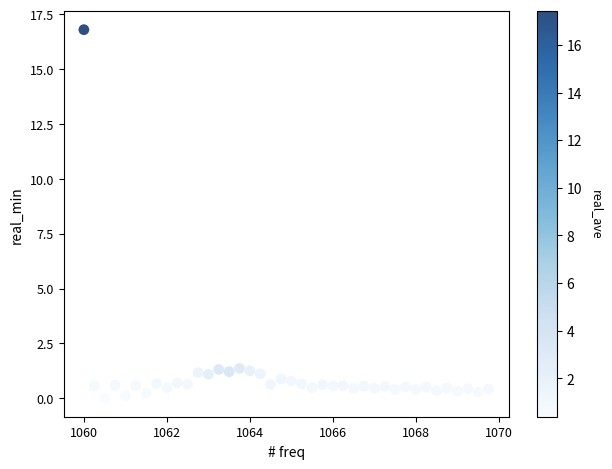

What is the range of X values (max minus min)?

9.8